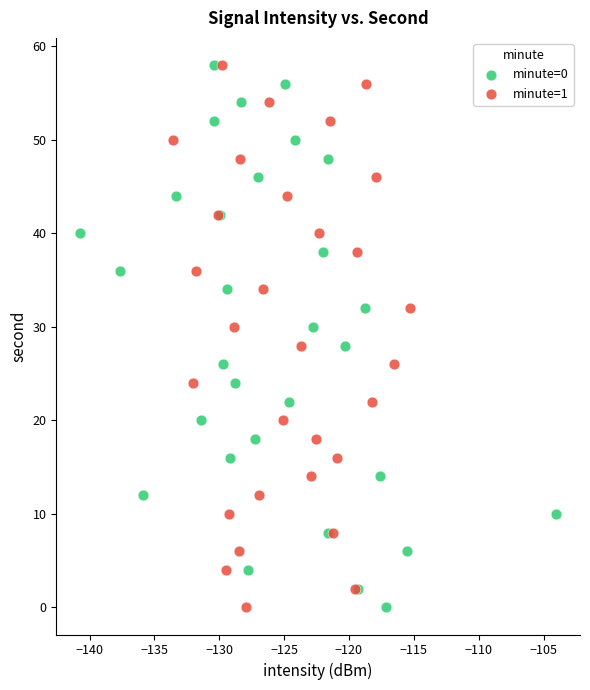

What are all the series names shown in the legend?

minute=0, minute=1